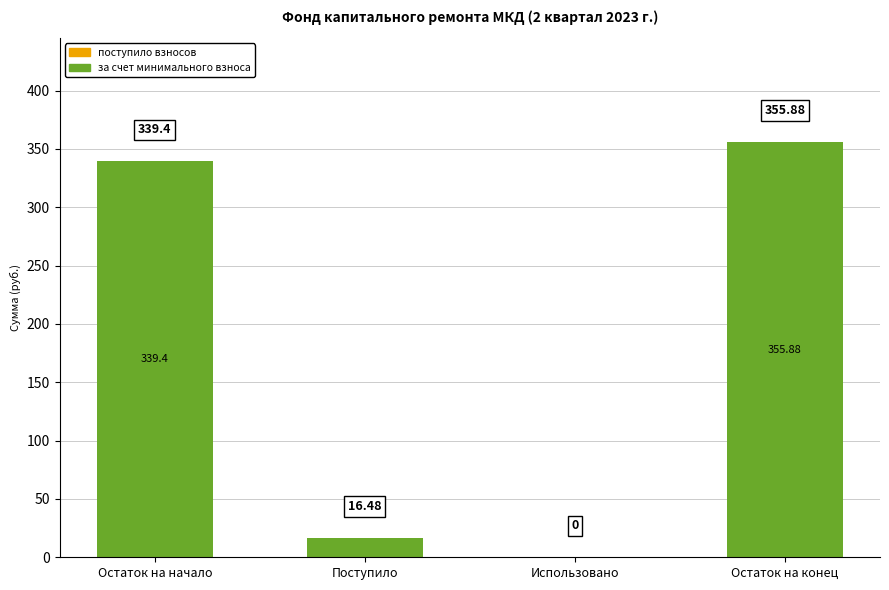

Which has a higher value, Использовано or Поступило?

Поступило